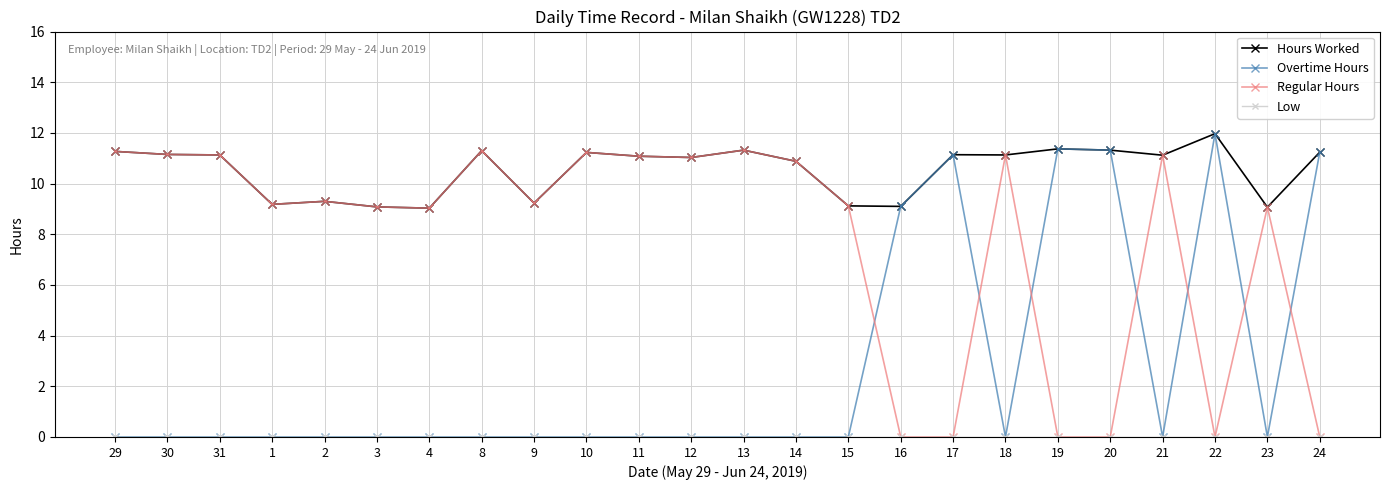

What is the difference between the highest and lowest values at 24?

11.2